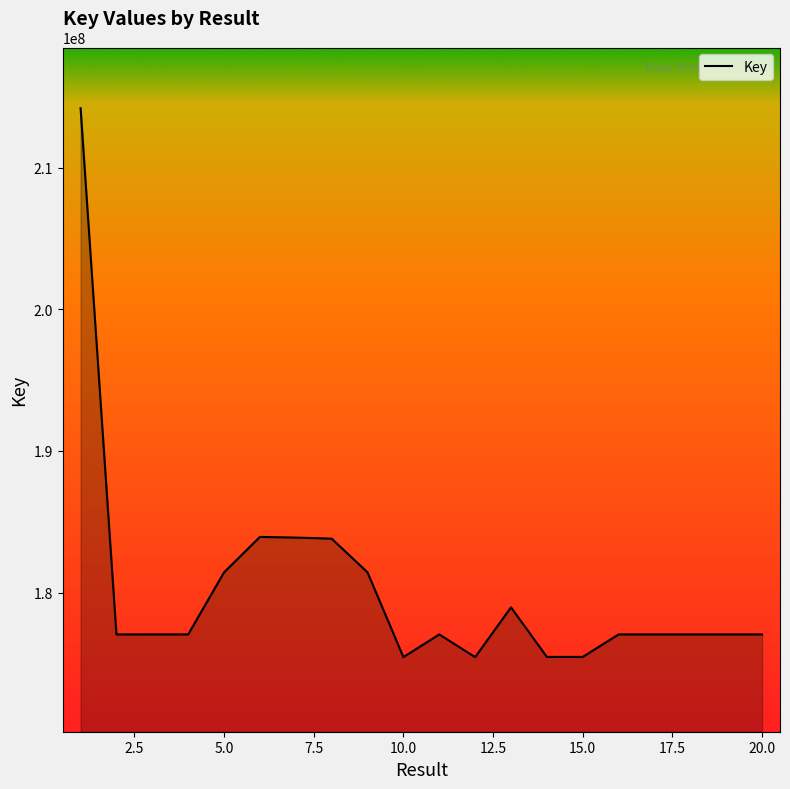

What is the minimum value shown in the chart?

175454624